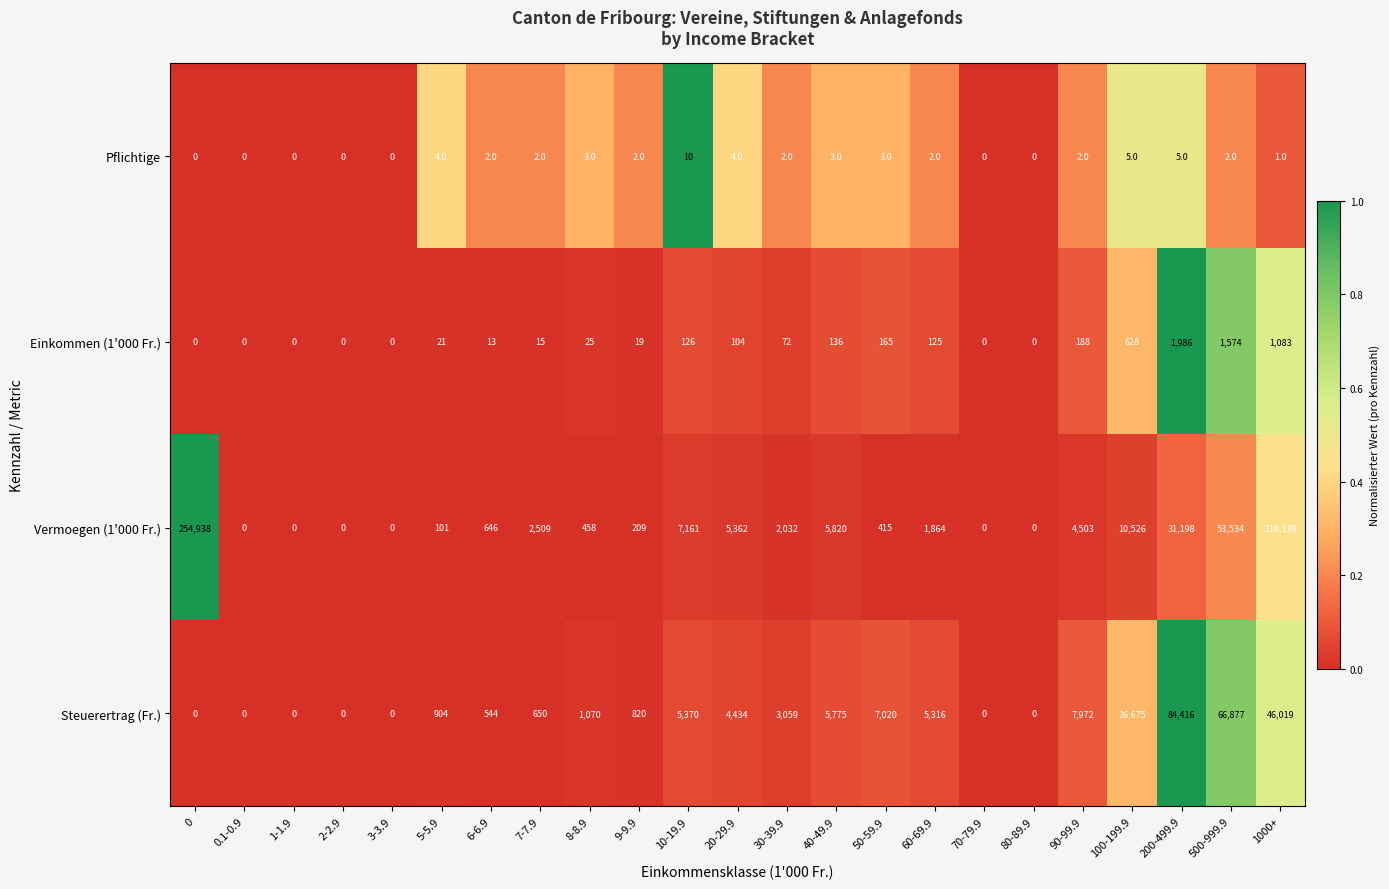

Is the value of Einkommen (1'000 Fr.) at 200-499.9 greater than the value of Pflichtige at 2-2.9?

Yes